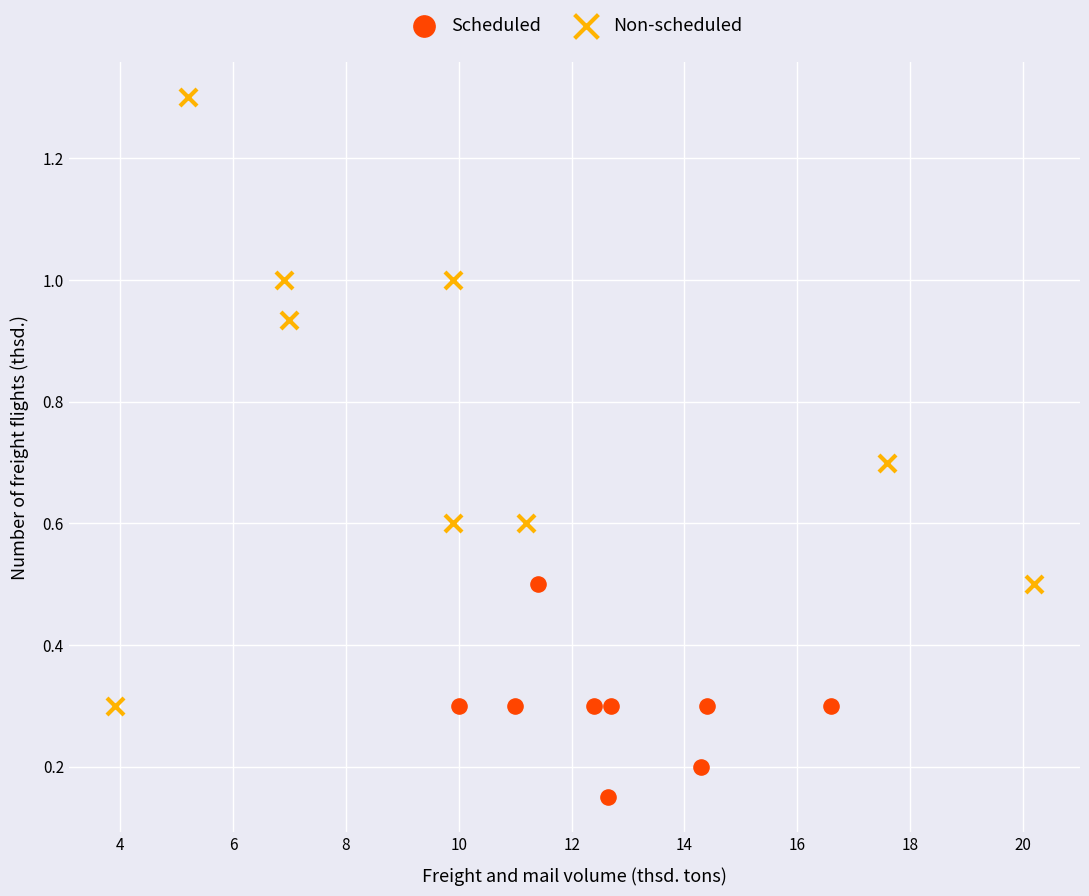

Which series reaches the maximum Y coordinate?

Non-scheduled